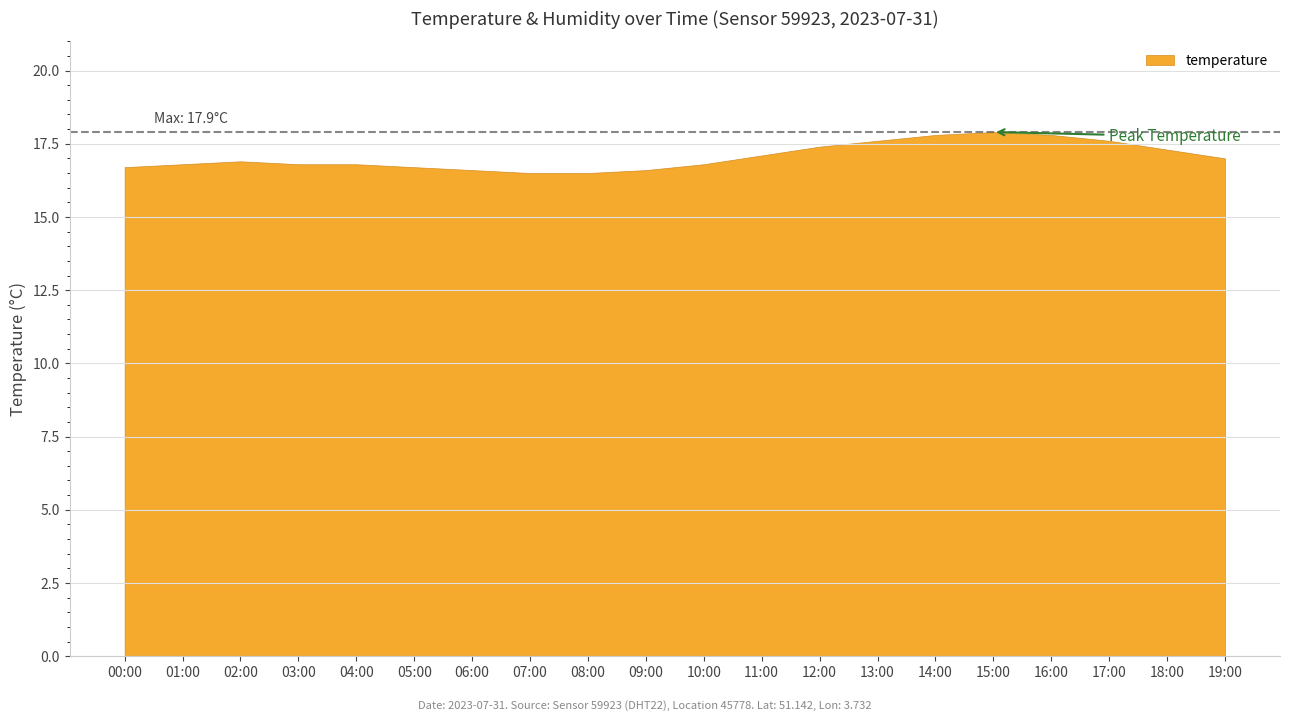

What is the greatest value displayed?

17.9